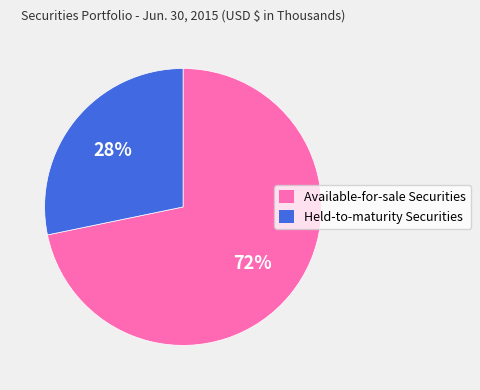

Is Held-to-maturity Securities the majority of the pie?

No